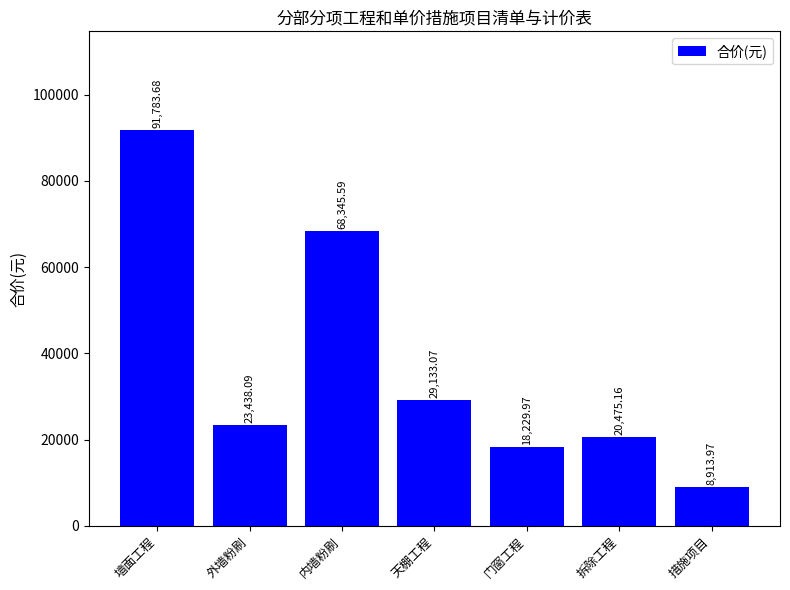

What is the average value?

37188.5